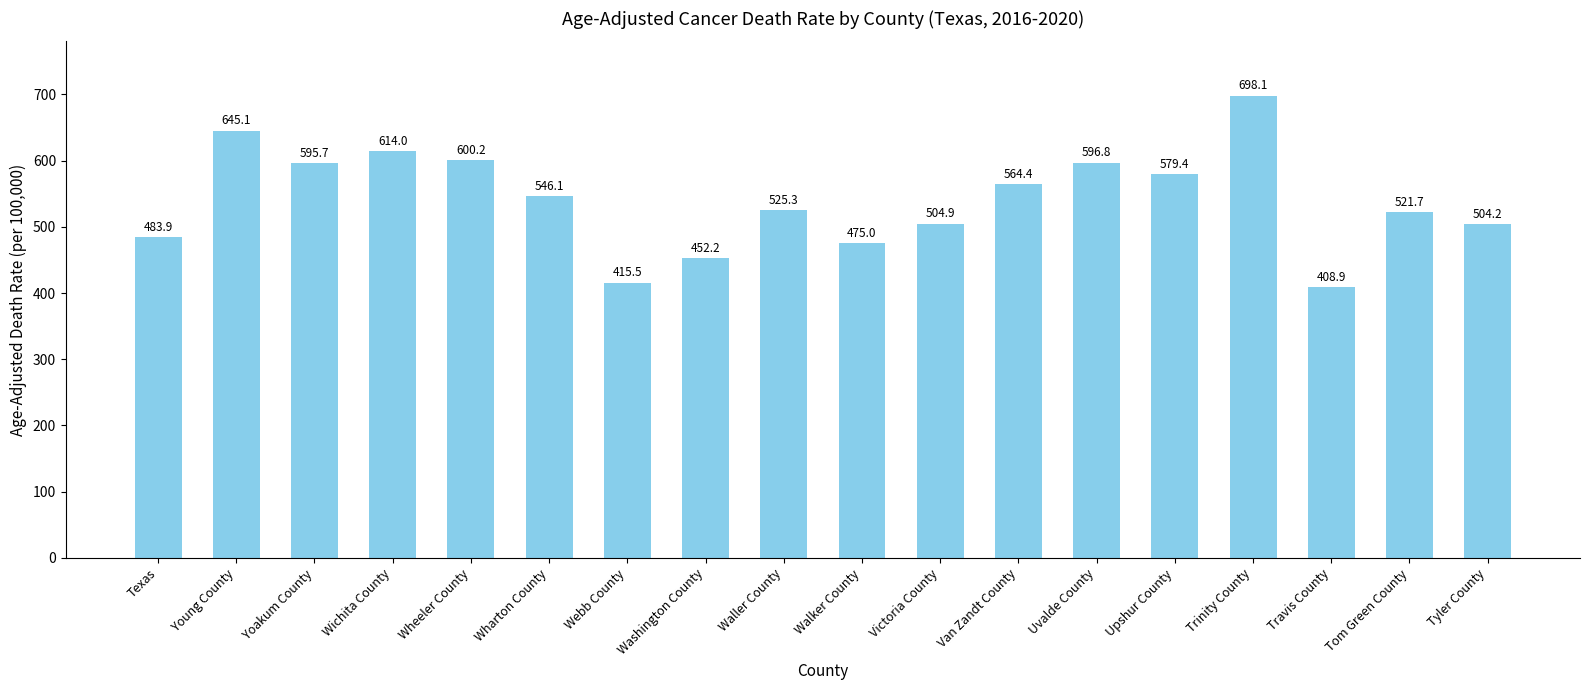

What is the smallest value displayed?

408.9